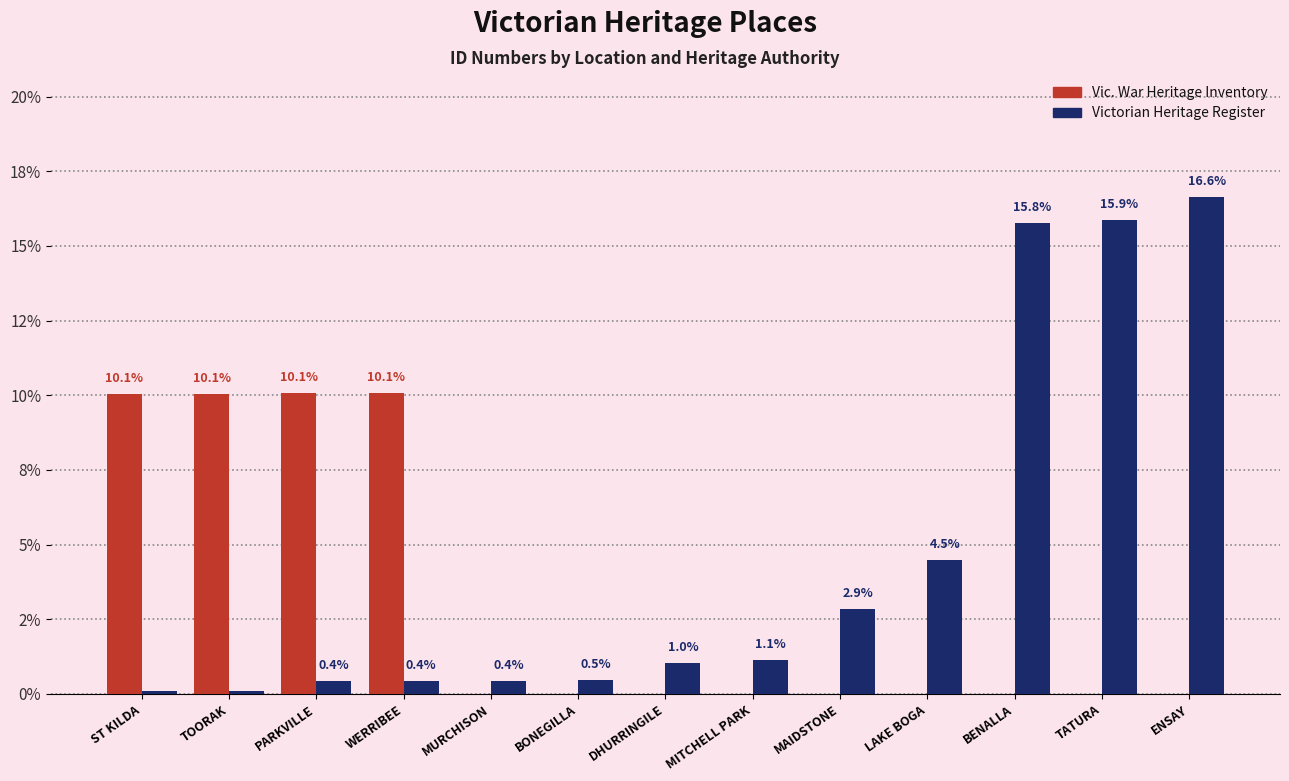

List the series in order of their overall mean, highest first.

Victorian Heritage Register, Vic. War Heritage Inventory